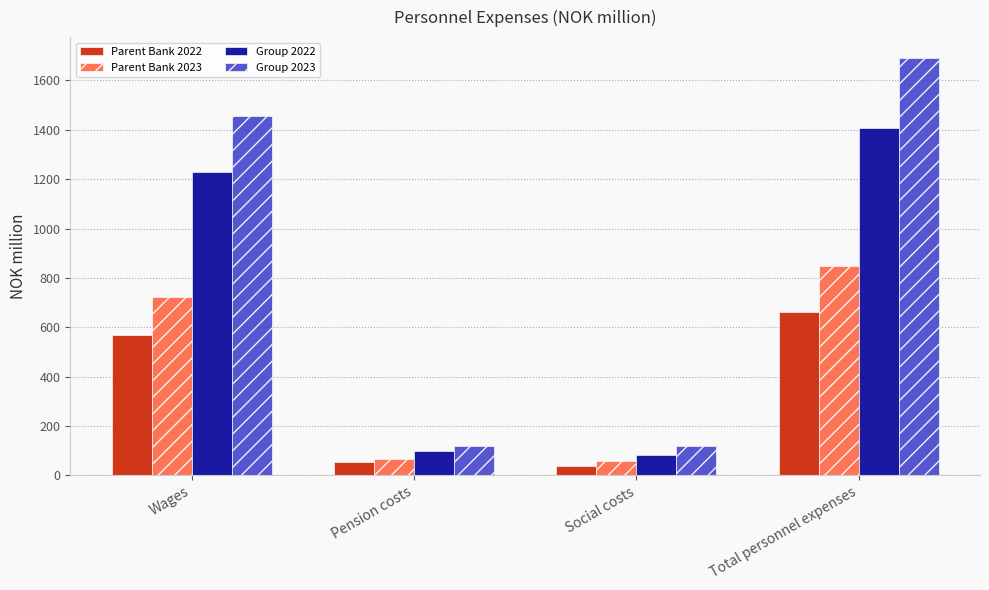

At how many categories does at least one series exceed 1596?

1